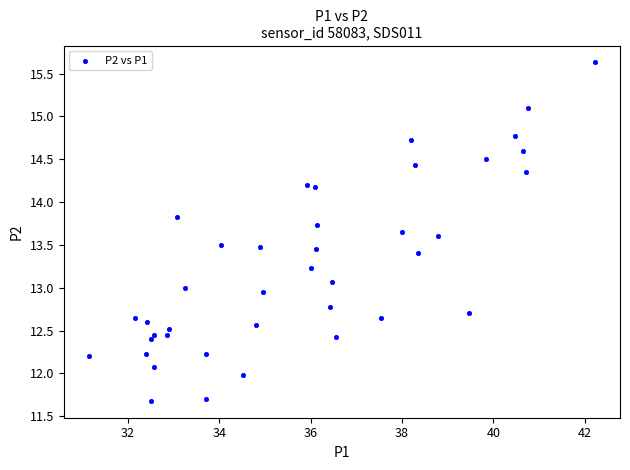

What is the range of X values (max minus min)?

11.1